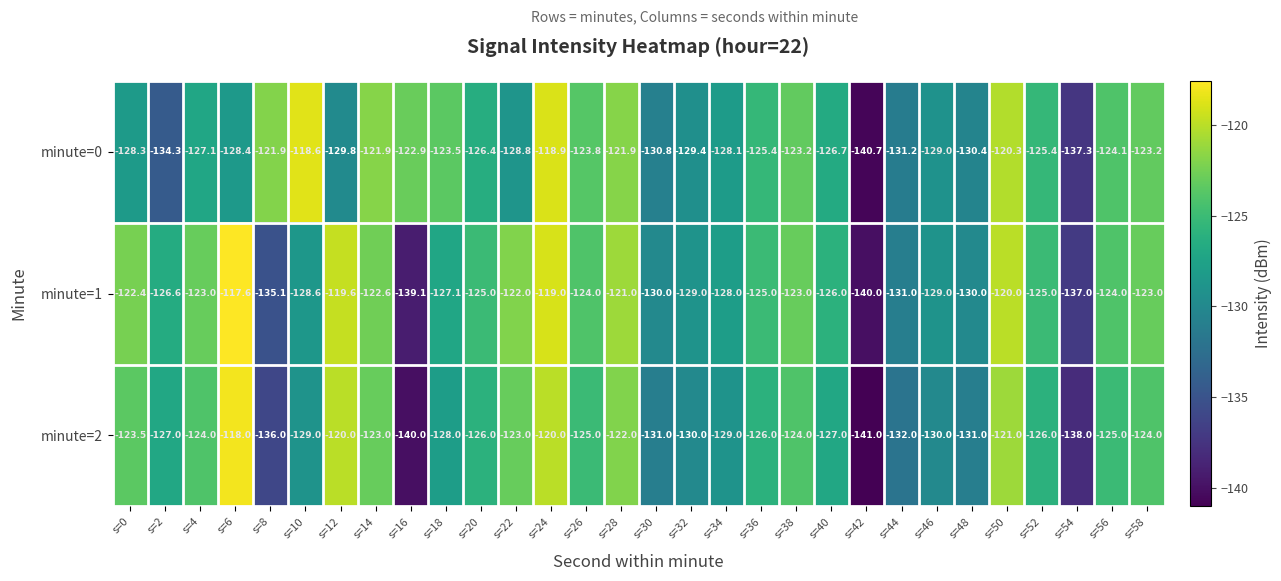

Rank the series at s=32 from highest to lowest value.

minute=1, minute=0, minute=2